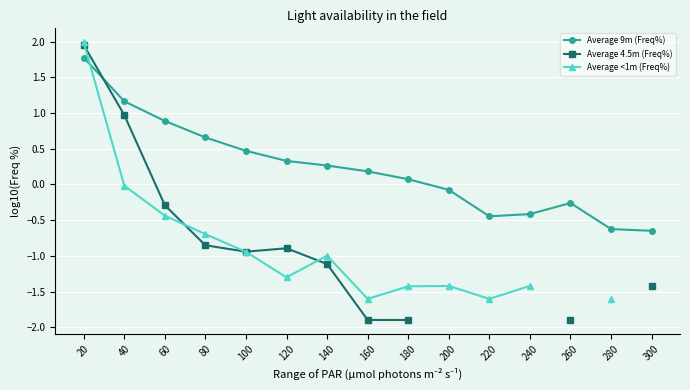

How many intersections are there between Average <1m (Freq%) and Average 4.5m (Freq%)?

4